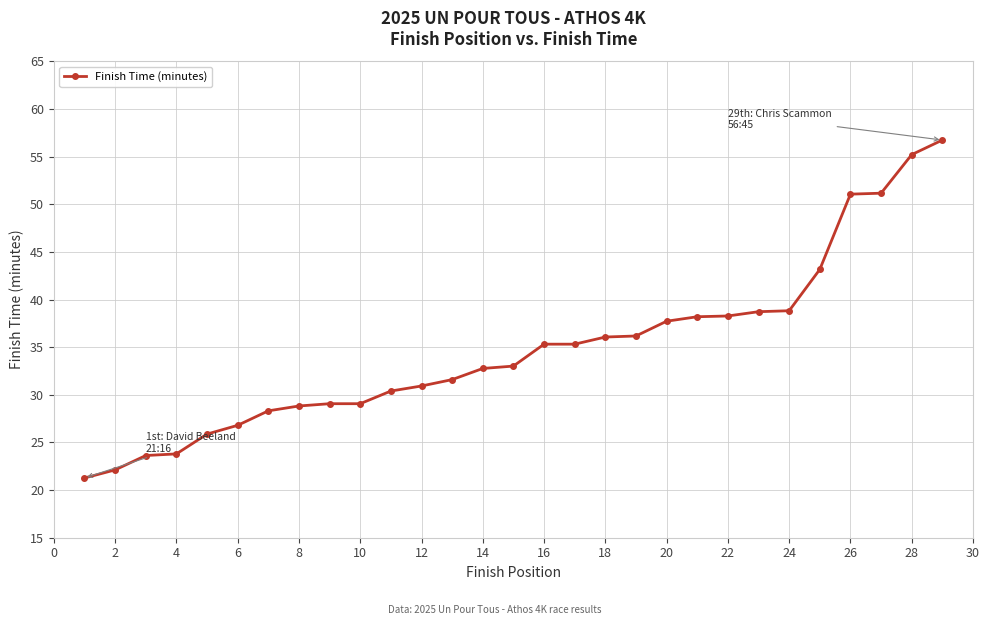

What is the difference between the maximum and minimum values?

35.5